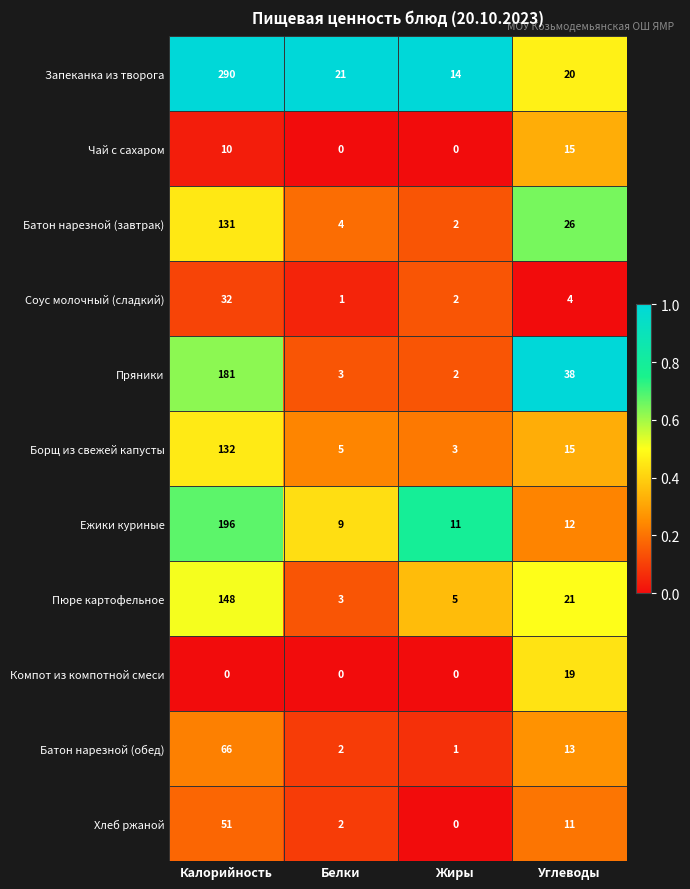

At Калорийность, list the series in order from smallest to largest.

Компот из компотной смеси, Чай с сахаром, Соус молочный (сладкий), Хлеб ржаной, Батон нарезной (обед), Батон нарезной (завтрак), Борщ из свежей капусты, Пюре картофельное, Пряники, Ежики куриные, Запеканка из творога